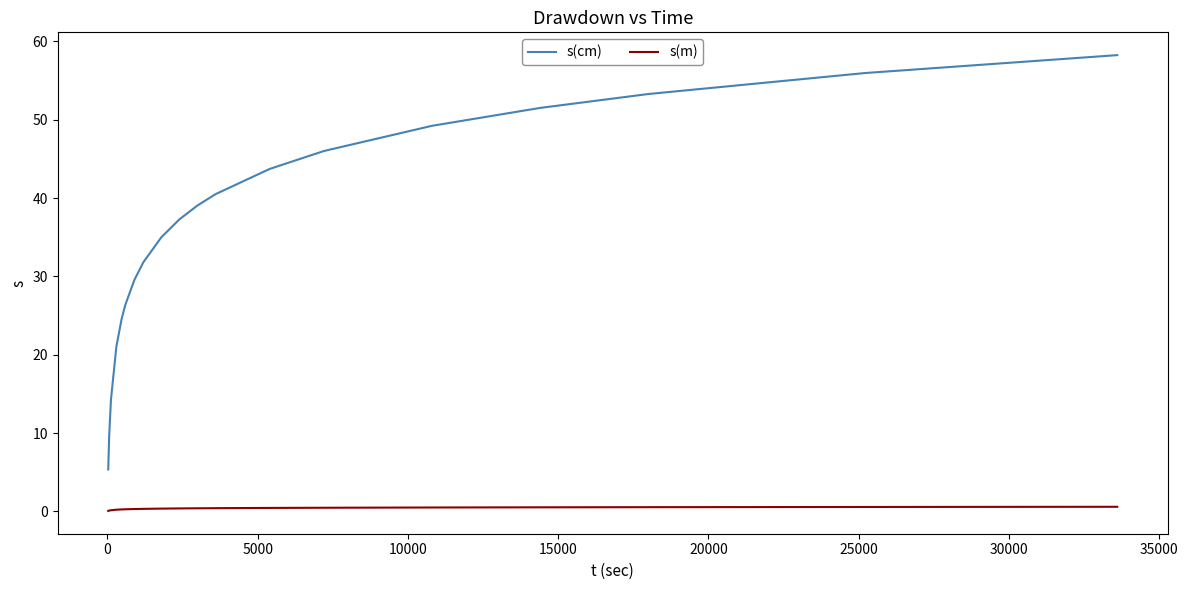

True or false: s(m) and s(cm) intersect in this chart.

False